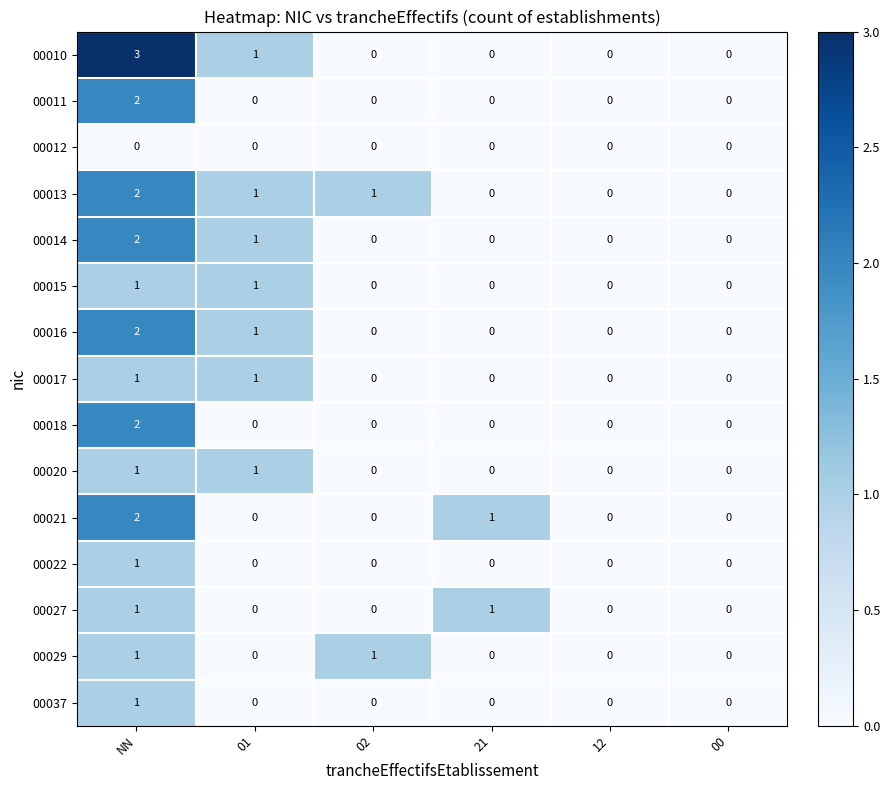

What is the greatest value displayed?

3